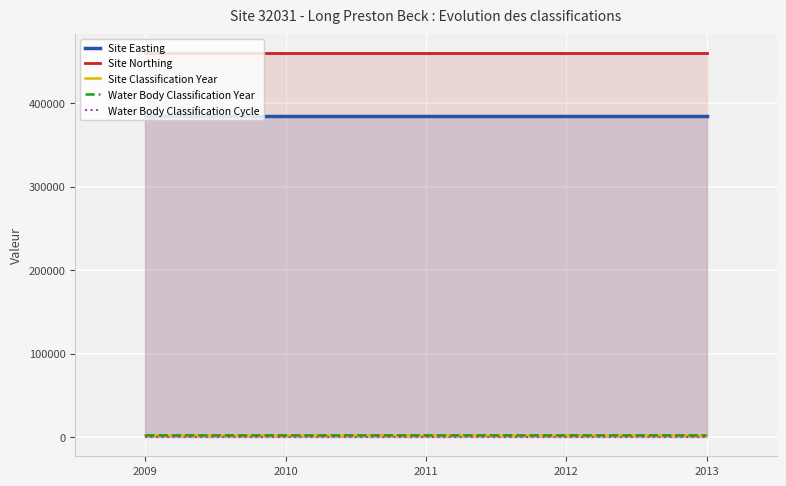

True or false: Water Body Classification Cycle and Water Body Classification Year cross at least once.

False